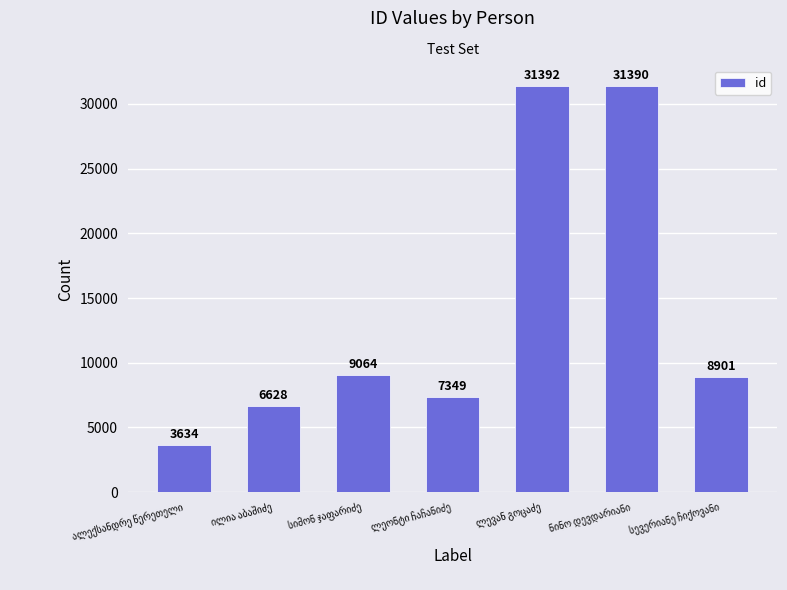

What is the greatest value displayed?

31392